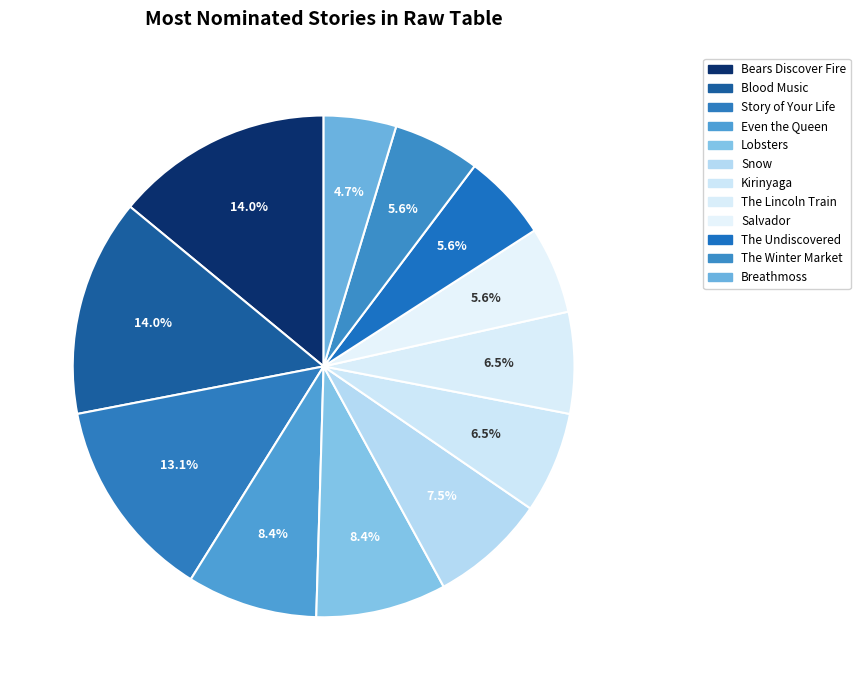

To the nearest percent, what percentage of the pie is Breathmoss?

5%